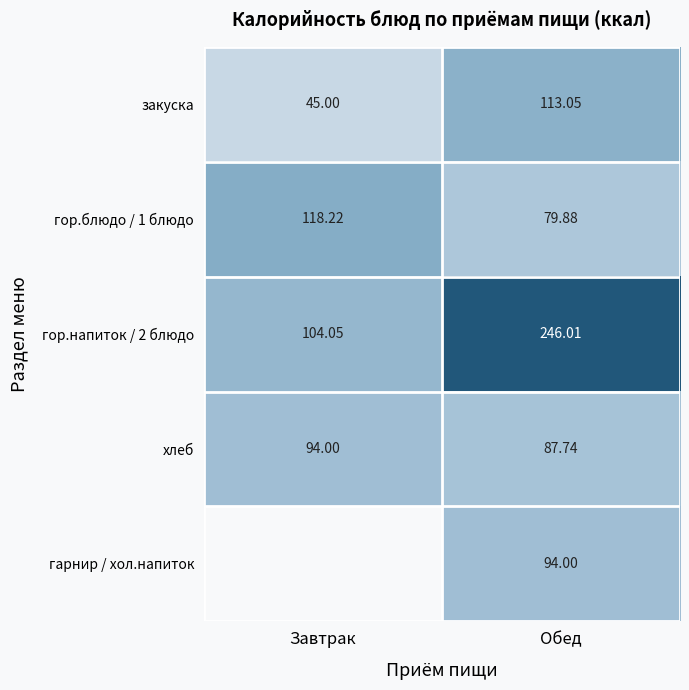

Where is закуска nearest to the value 79?

Завтрак